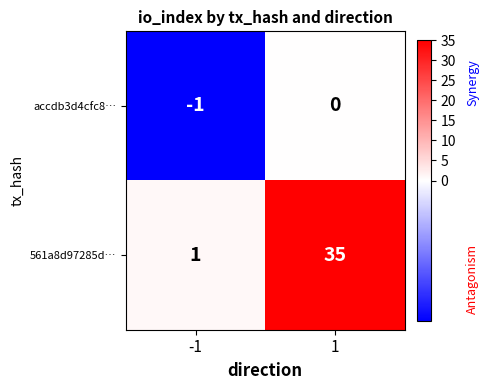

At which category is the sum across all series the highest?

1